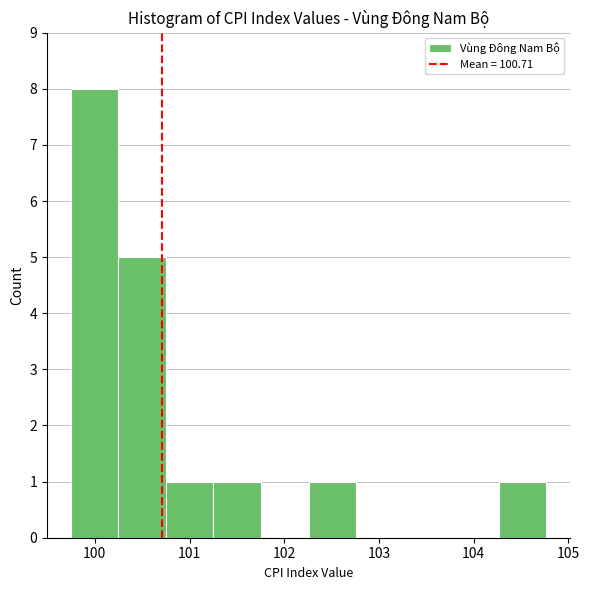

What is the height of the bar covering 101.3 to 101.8 on the x-axis? Neither the bar edges nor the heights are printed on the chart, so give them approximately, as read against the axes.

1